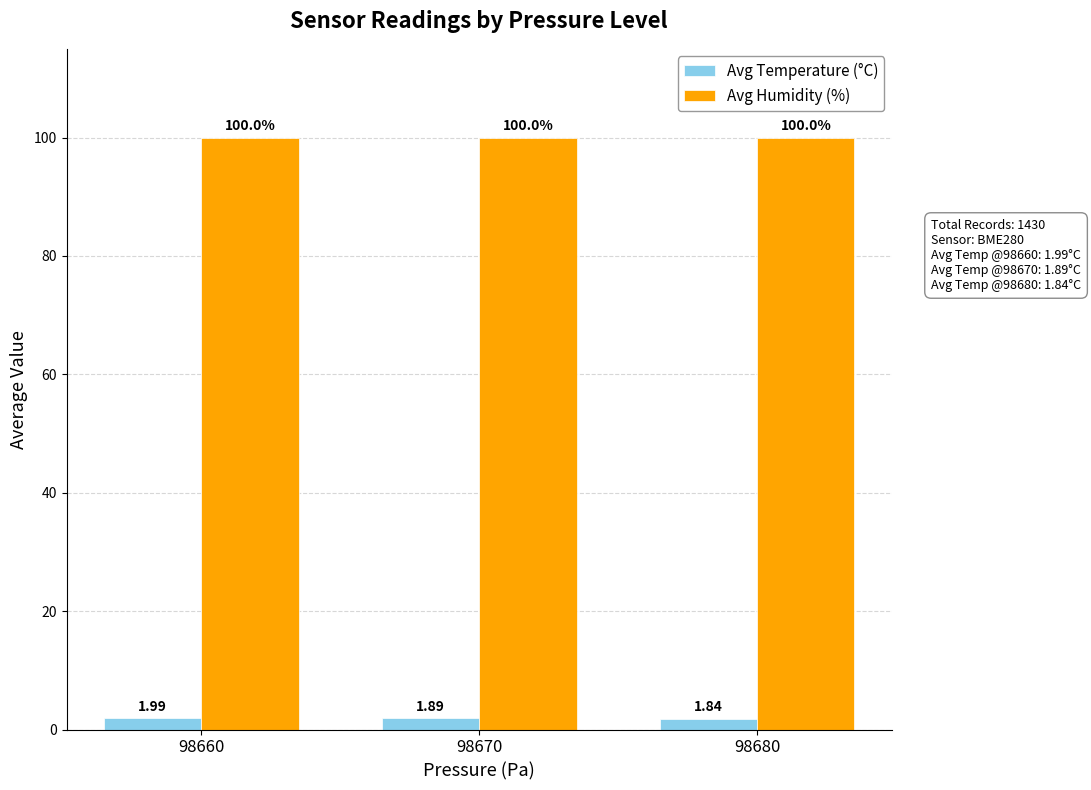

Are the bars grouped side by side (vs. stacked)?

Yes